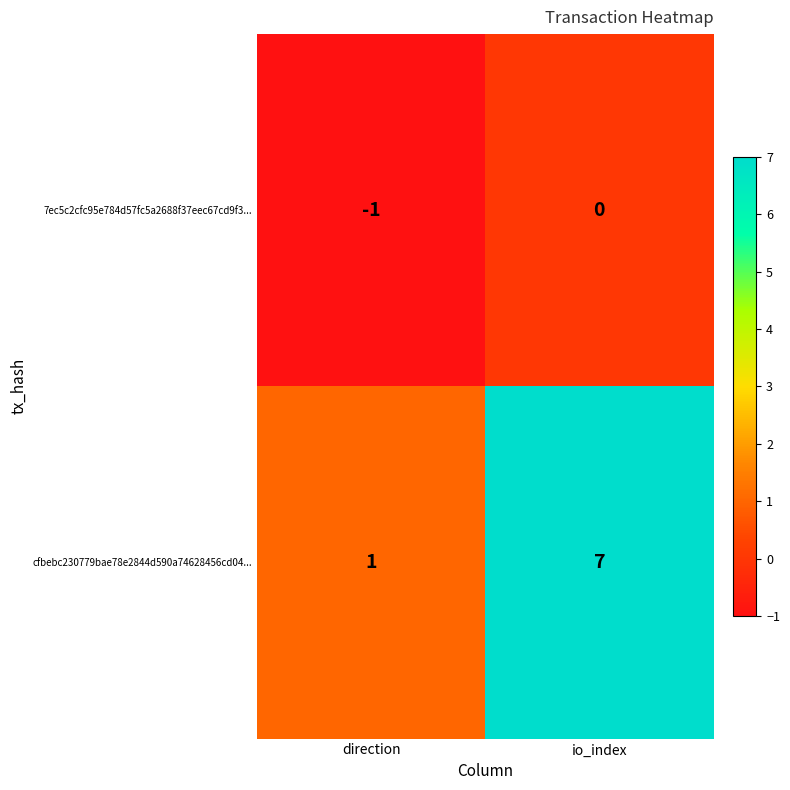

At how many categories does at least one series exceed 5?

1